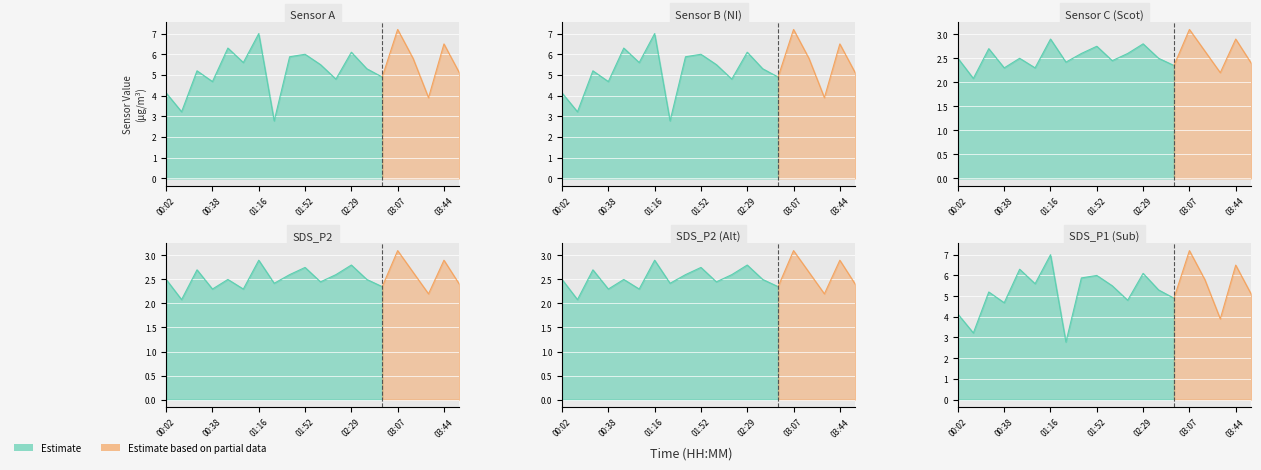

True or false: SDS_P2 has a value of 2.3 at 01:03.

True